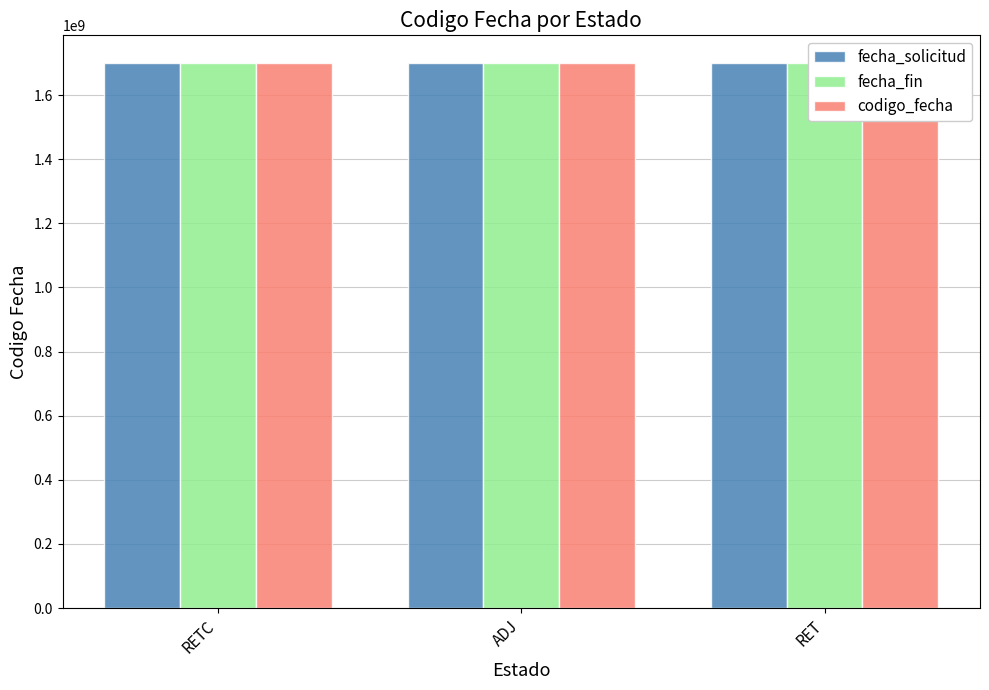

Where is fecha_solicitud nearest to the value 1700710921?

ADJ